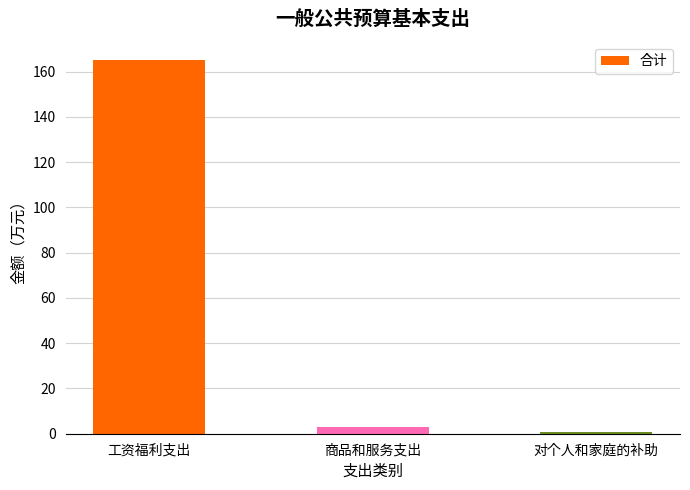

Reading left to right, transcribe all the data shown in this chart.

工资福利支出=164.9	商品和服务支出=3.1	对个人和家庭的补助=0.7